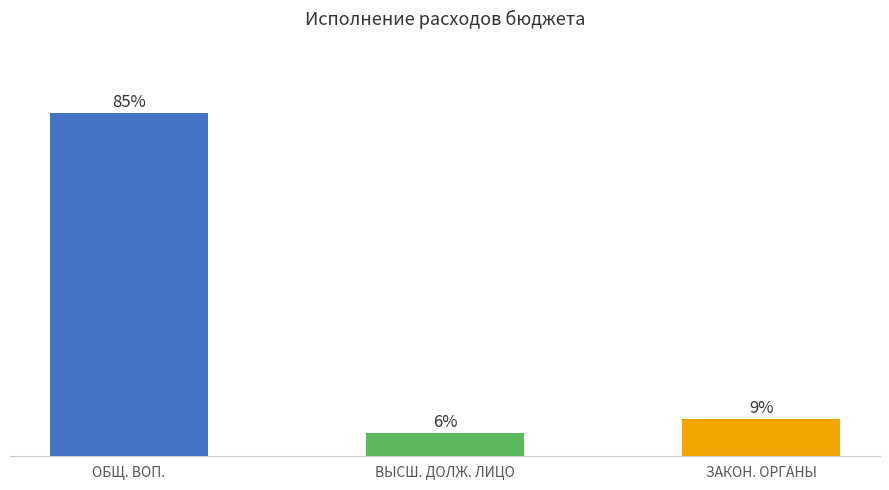

Are the bars horizontal?

No